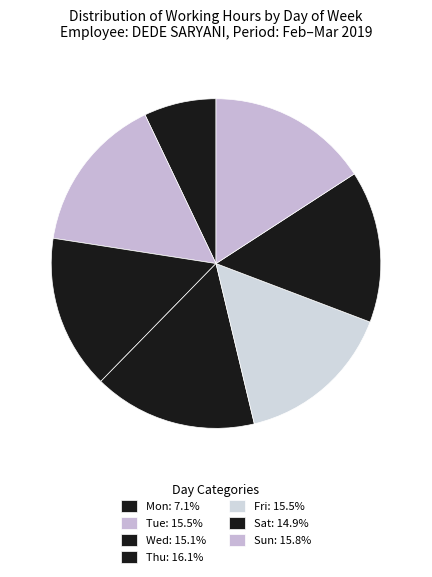

How many slices are in this pie chart?

7